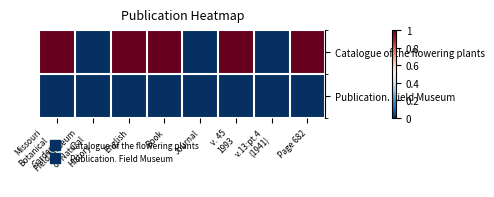

What is the smallest value displayed?

-37.3